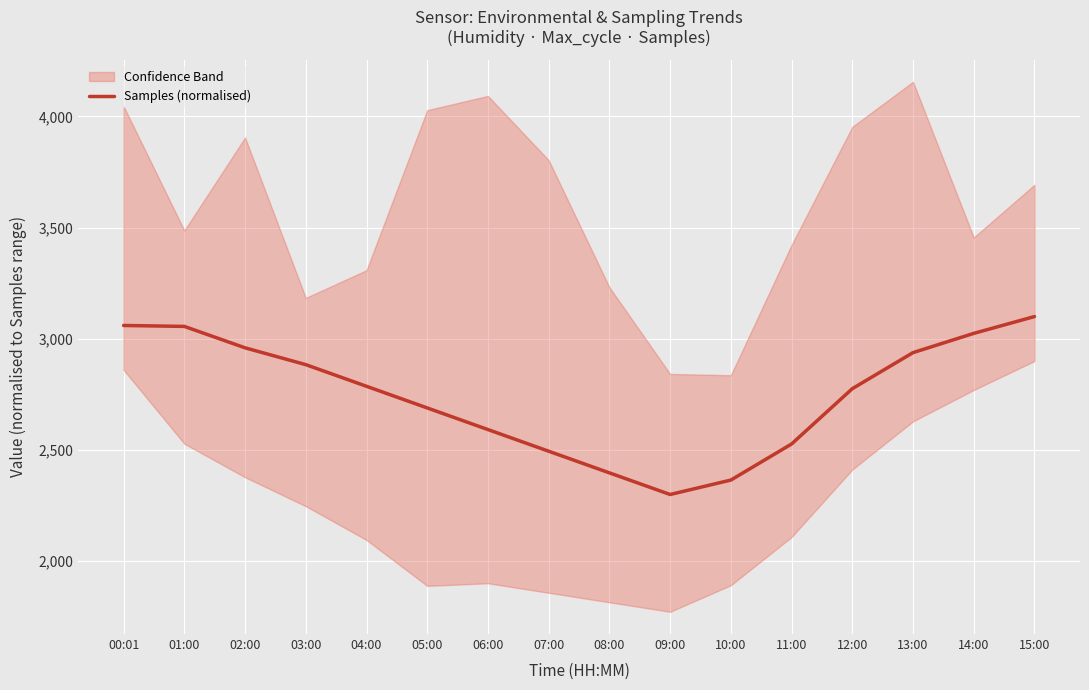

True or false: there are more than 1 points higher than both neighbors.

False